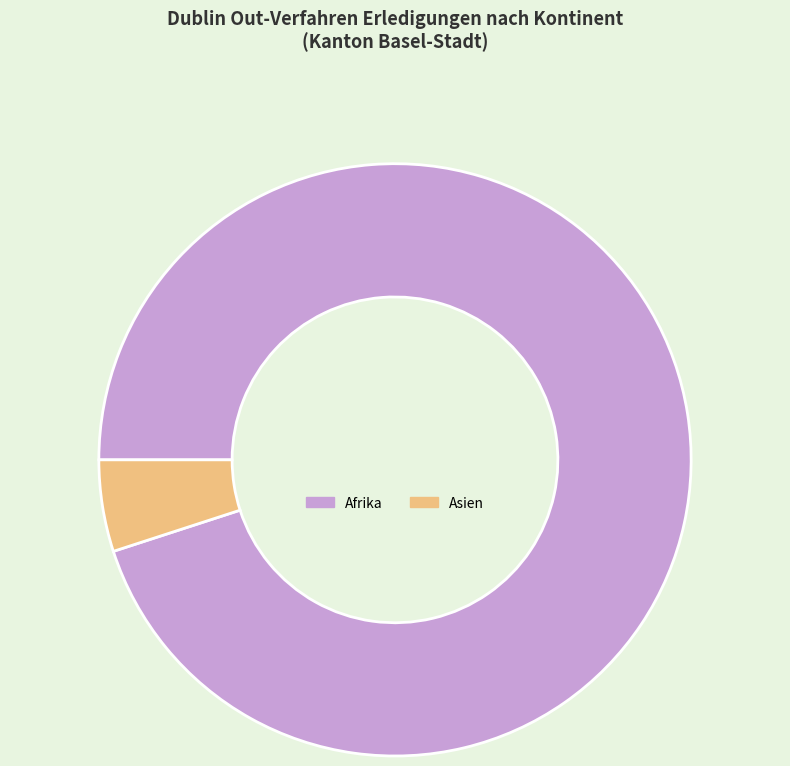

Rank the categories by value from highest to lowest.

Afrika, Asien